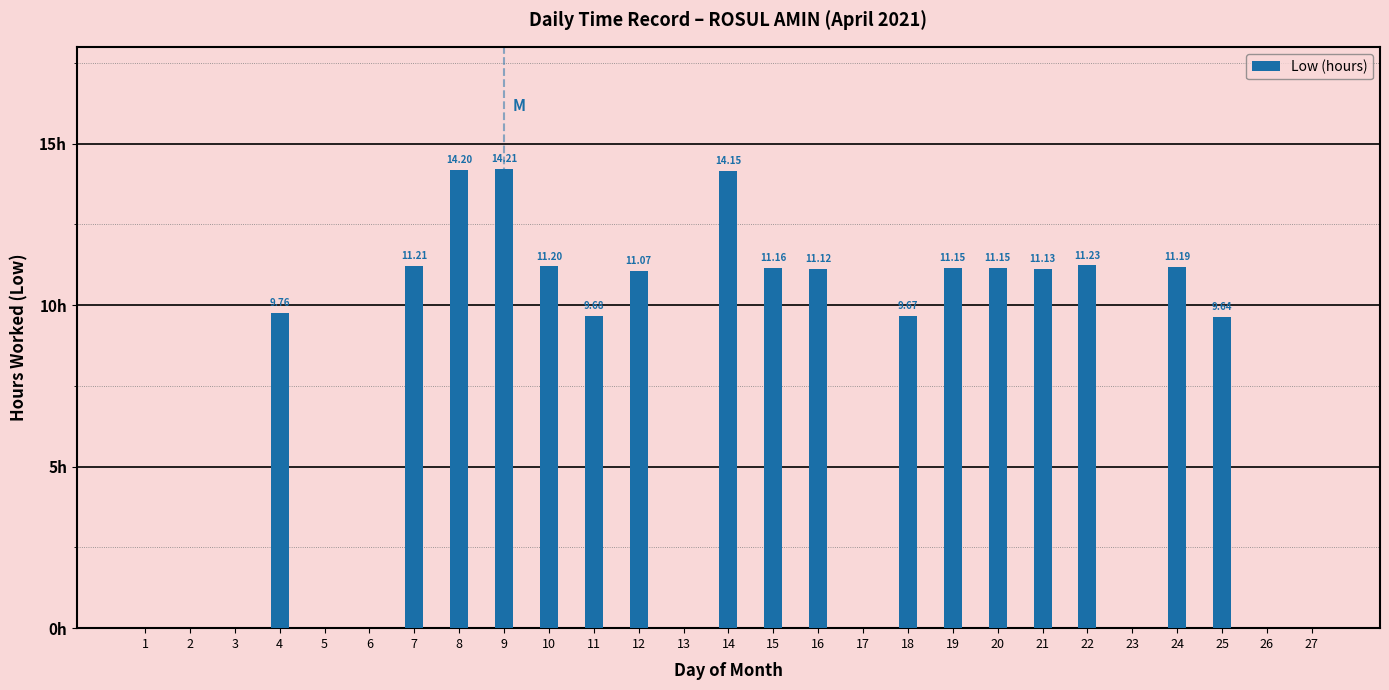

Are the bars horizontal?

No